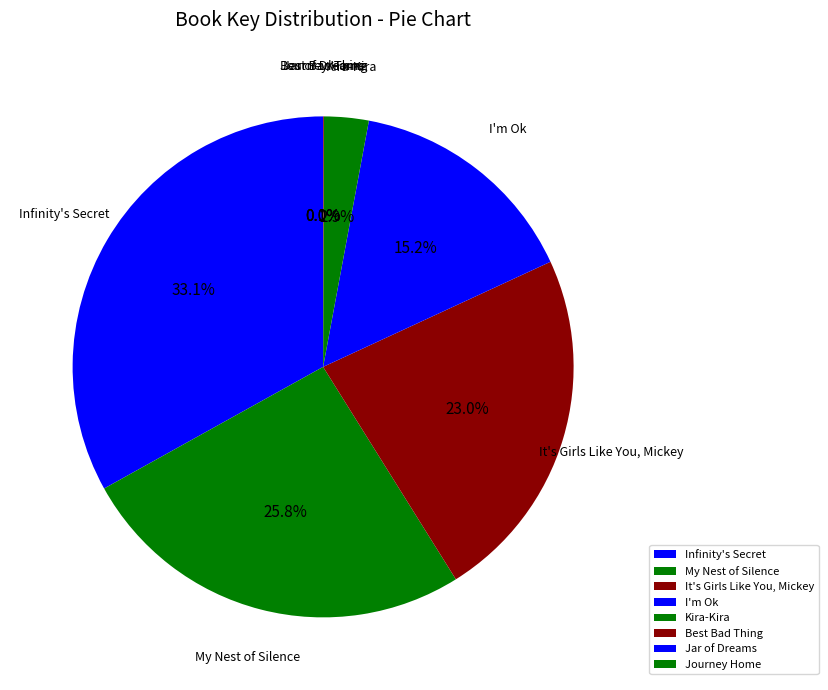

Does any single category account for the majority?

No